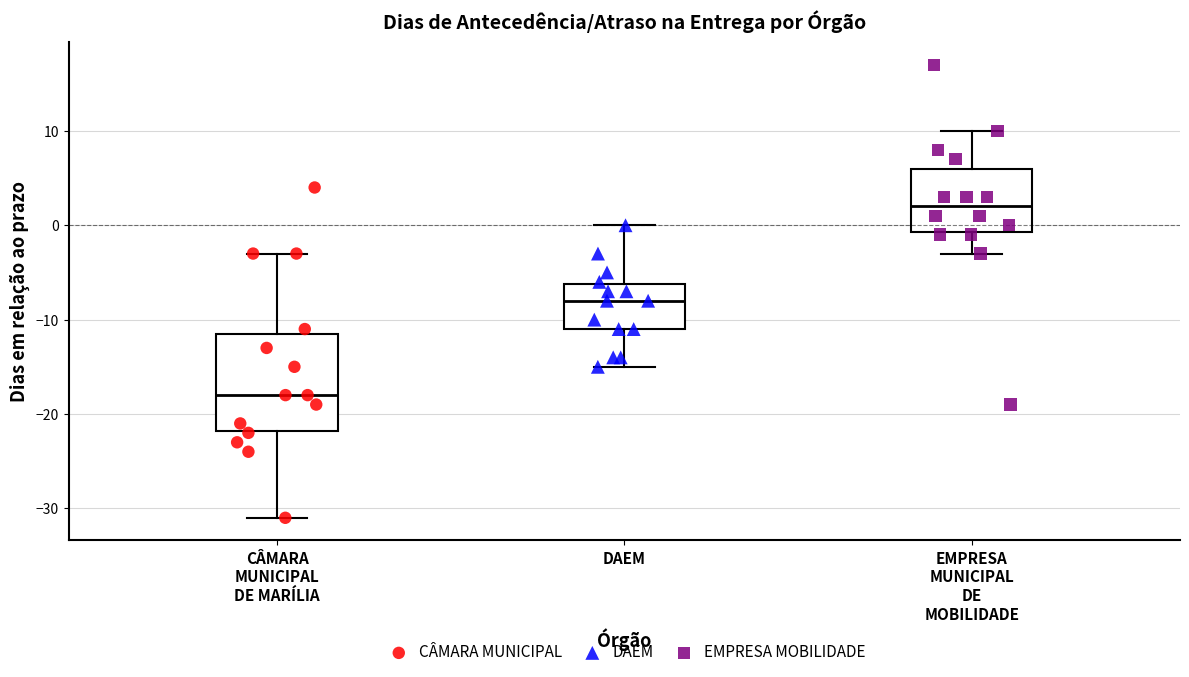

Which box has the highest median line?

EMPRESA MUNICIPAL DE MOBILIDADE